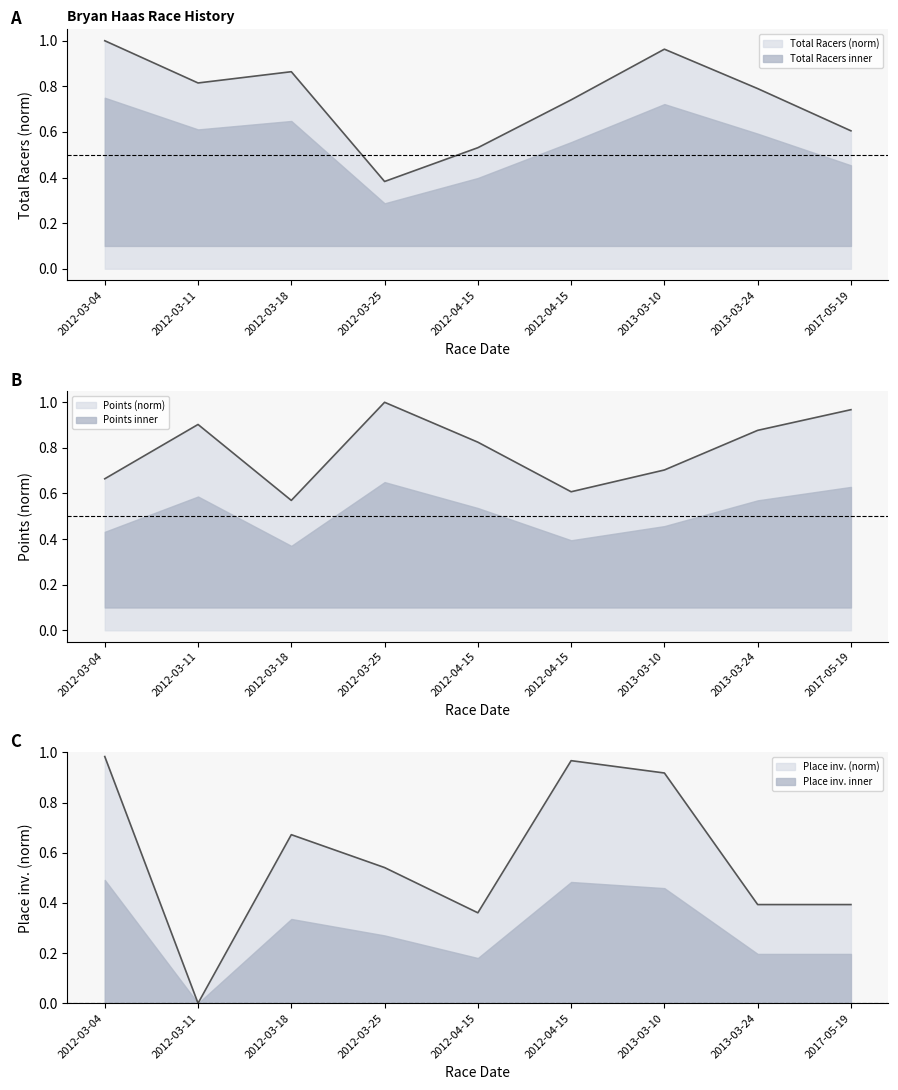

True or false: Points and Place intersect in this chart.

True